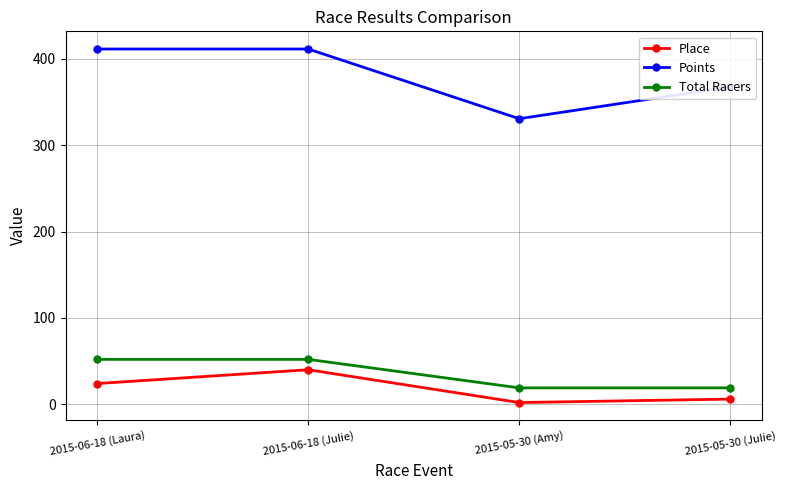

List the series in order of their peak value, highest first.

Points, Total Racers, Place